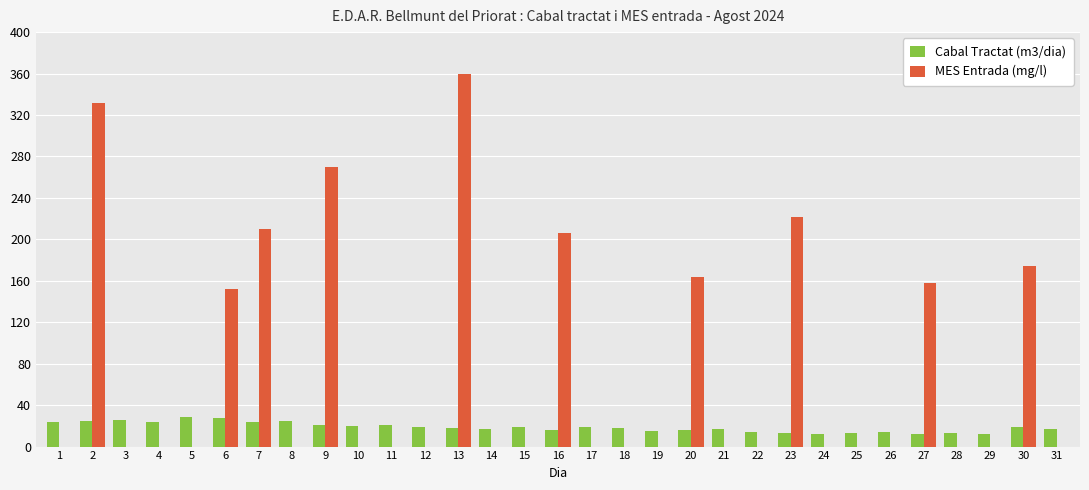

Are the bars grouped side by side (vs. stacked)?

Yes